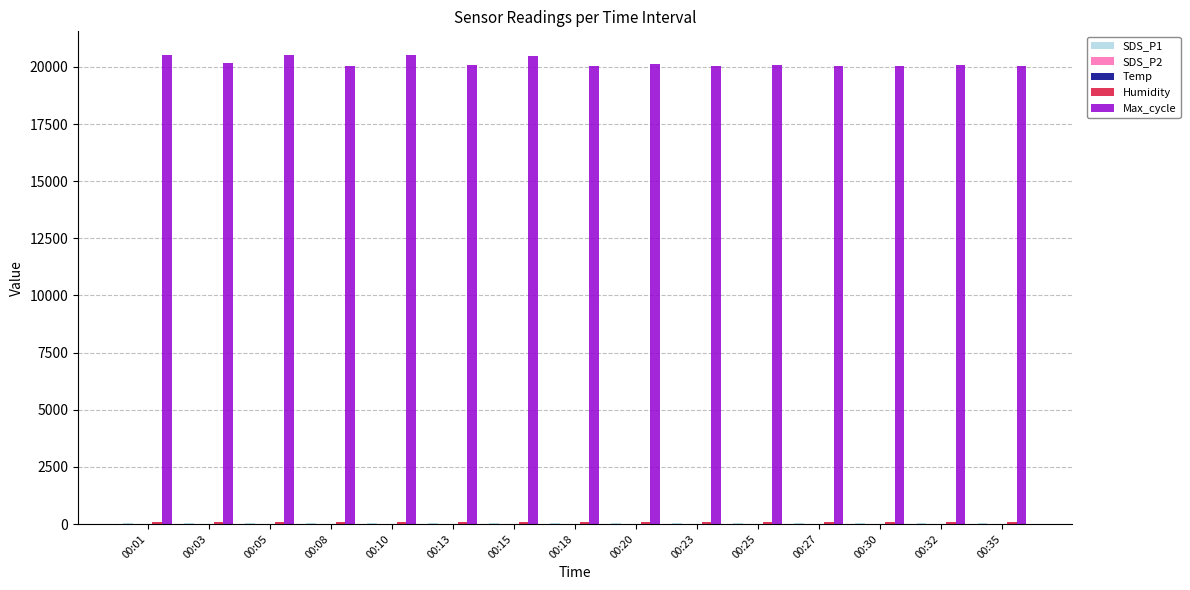

Which series has the largest total across all categories?

Max_cycle